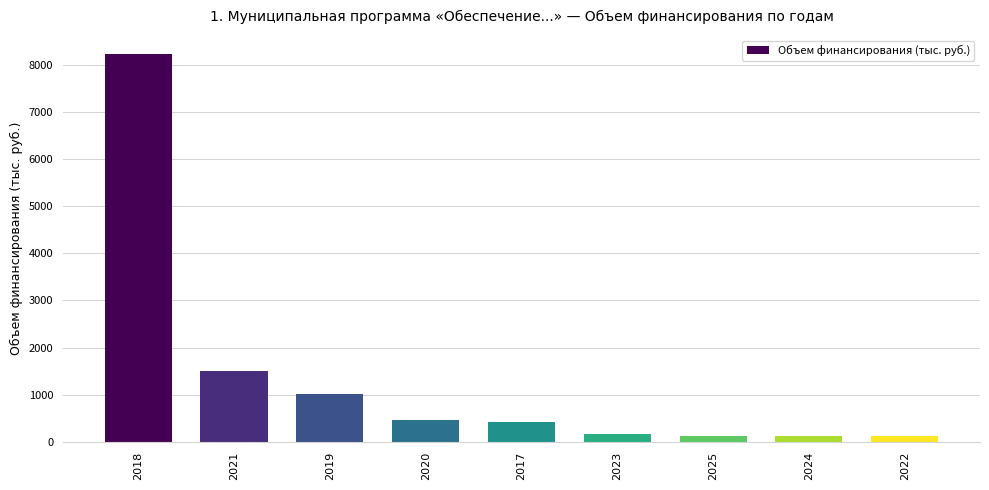

Reading left to right, extract all data points from this chart.

8221.1	1510.2	1024.6	457.4	417.8	164.4	126.0	126.0	126.0